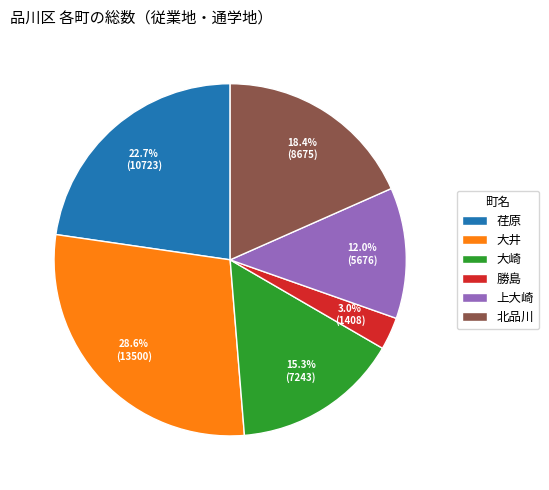

Which slice is the largest?

大井